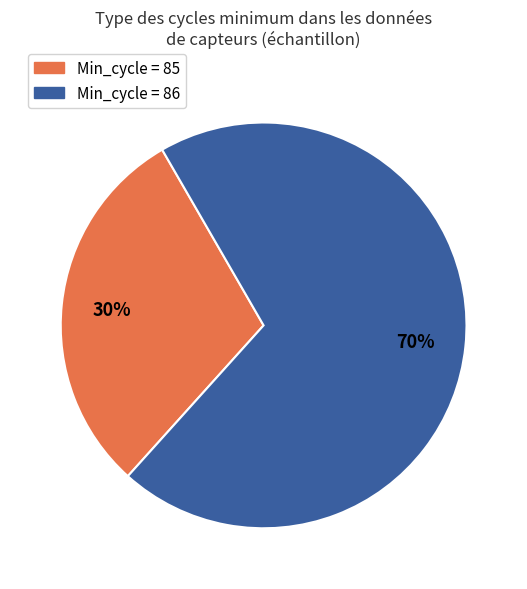

To the nearest percent, what is the difference between the largest and smallest slice percentages?

40%